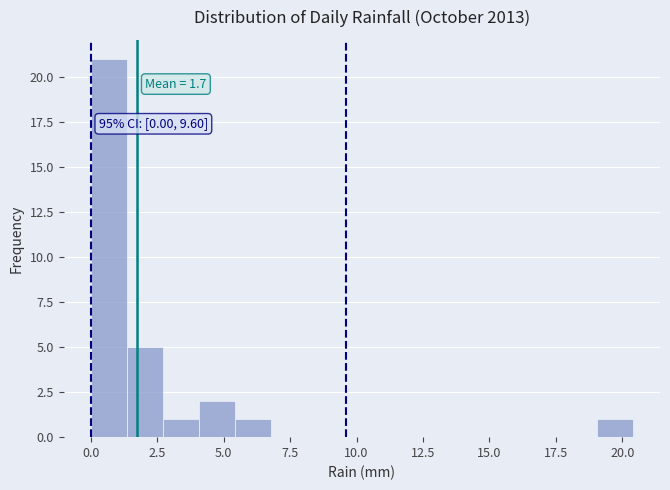

Around what value on the x-axis is the tallest bar? Give the approximate position of its centre, as read against the axis.

0.5